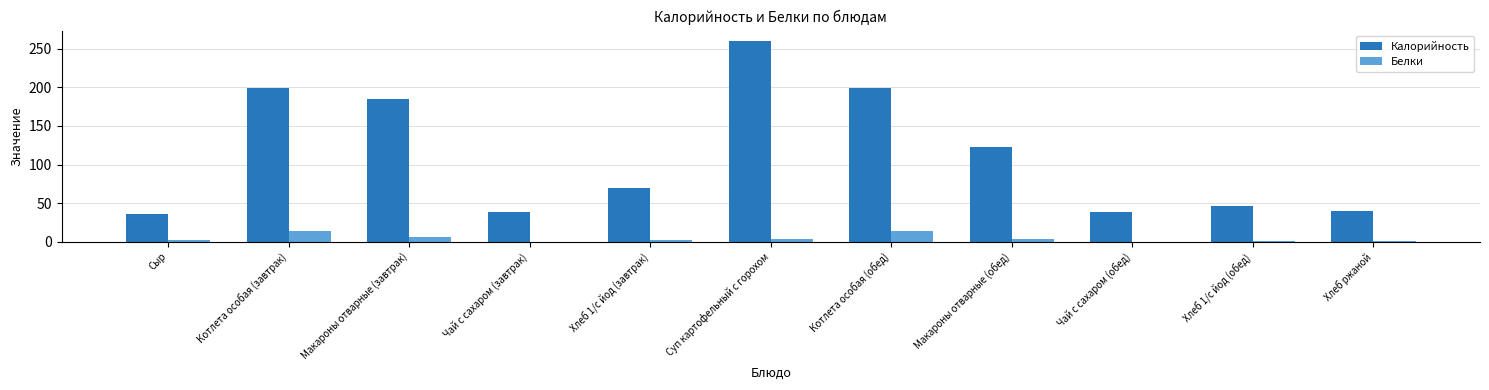

At which label is Калорийность closest to 148?

Макароны отварные (обед)